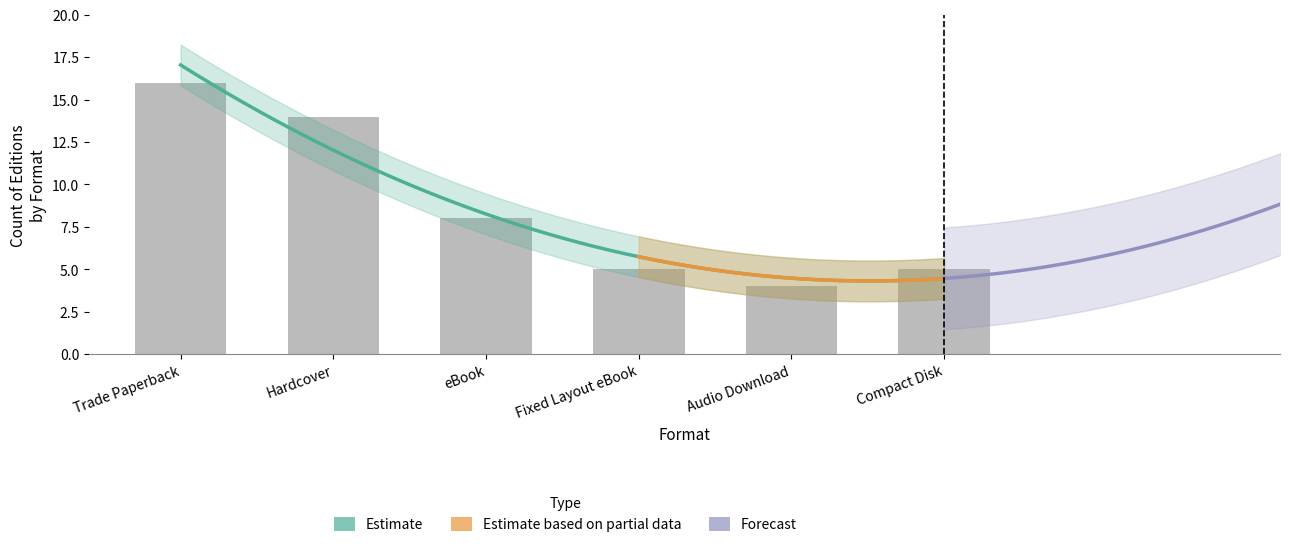

Rank the categories by value from highest to lowest.

Trade Paperback, Hardcover, eBook, Fixed Layout eBook, Compact Disk, Audio Download